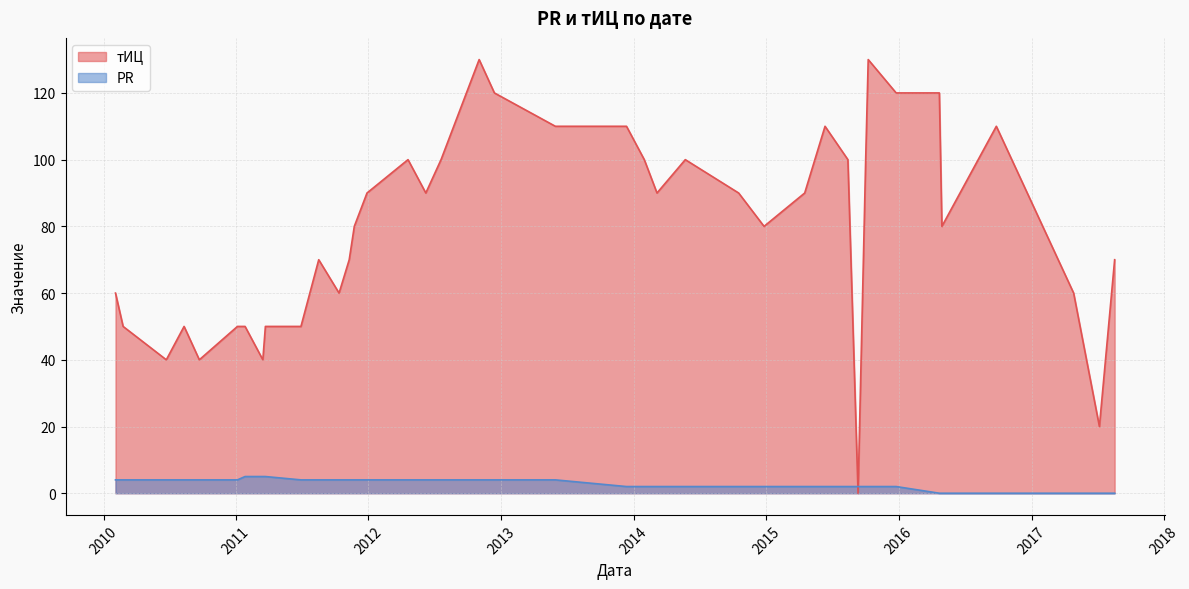

How many values in the PR series exceed 4?

3